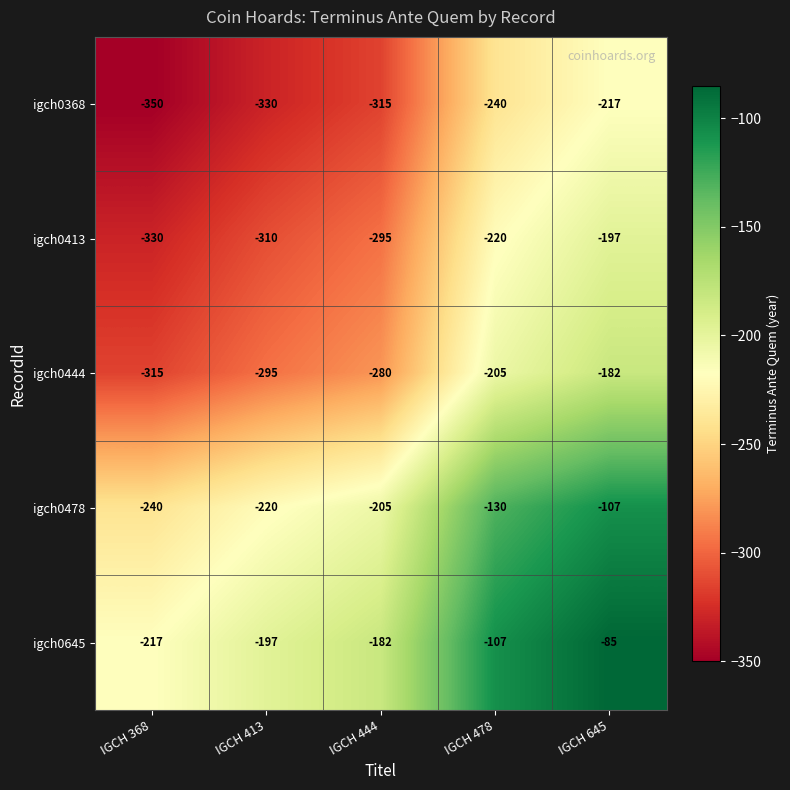

Is it true that igch0478 equals -48 at IGCH 645?

False